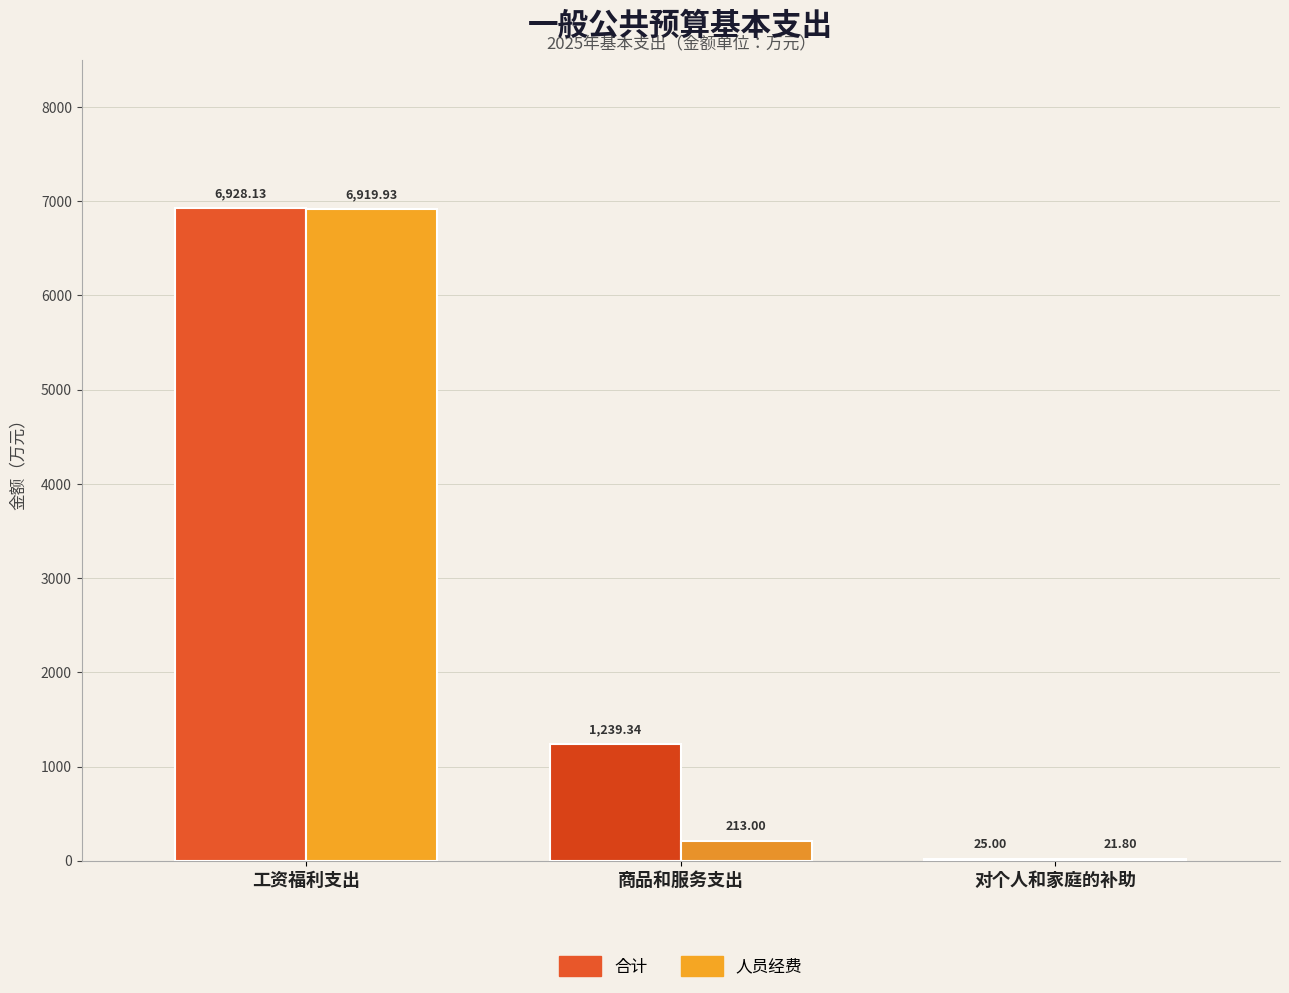

What is the total value across all series at 工资福利支出?

13848.1